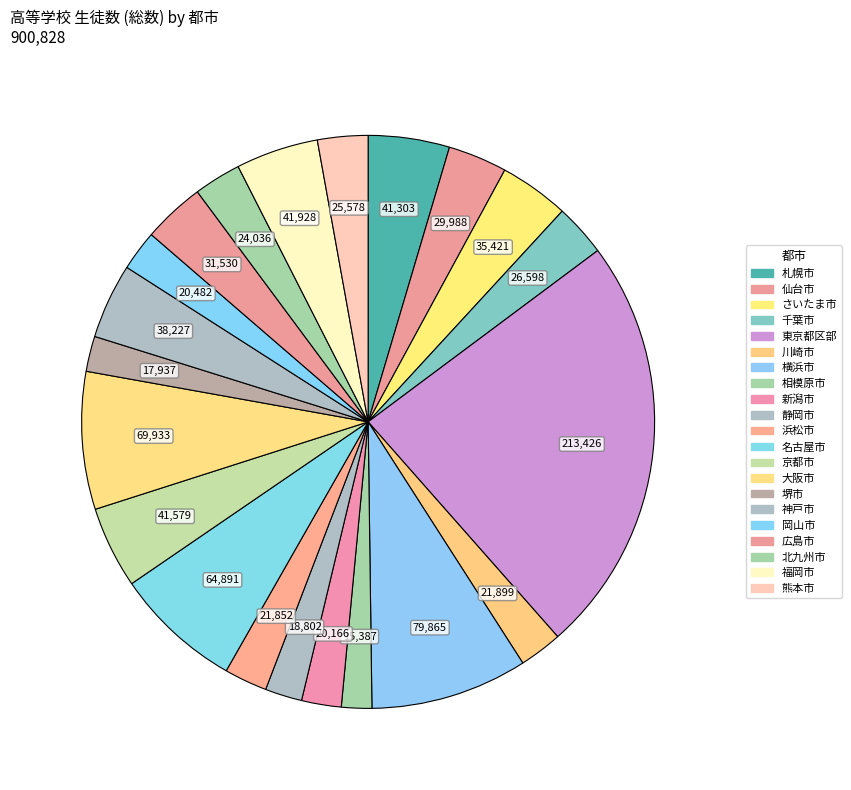

Which has a higher value, さいたま市 or 新潟市?

さいたま市